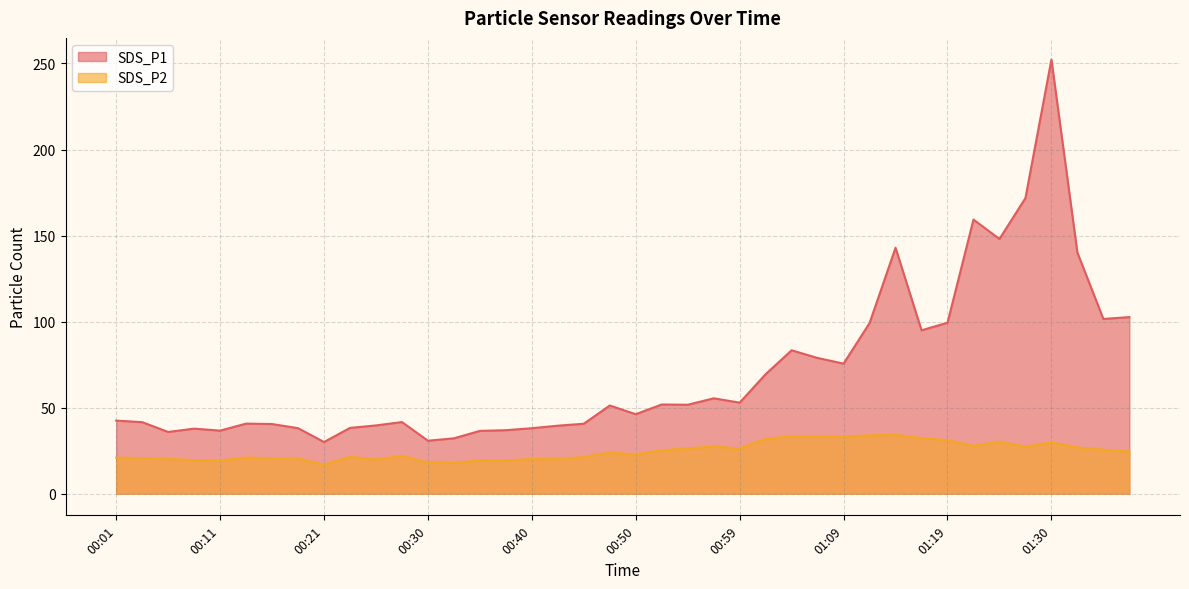

What is the total value across all series at 00:47?

75.0